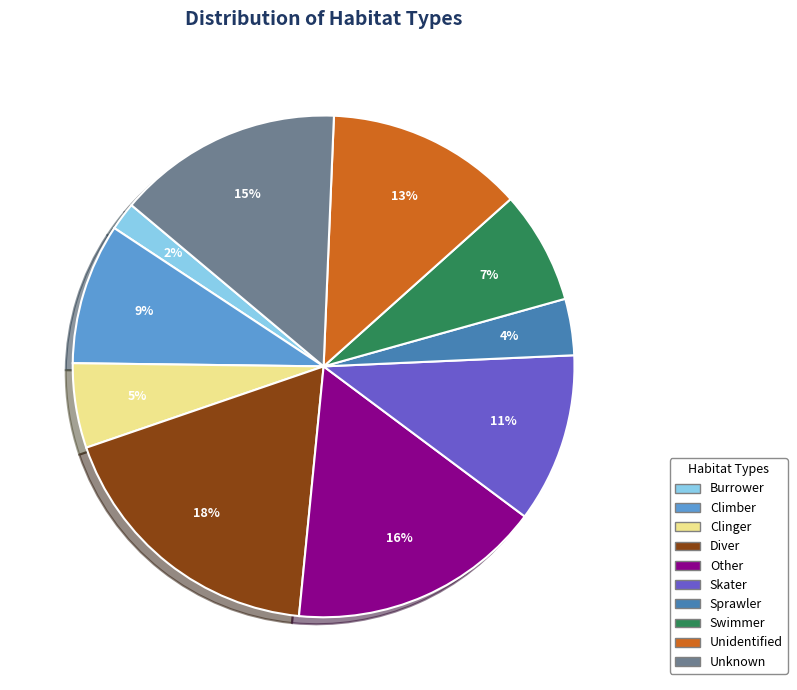

Does Skater represent more than half of the total?

No